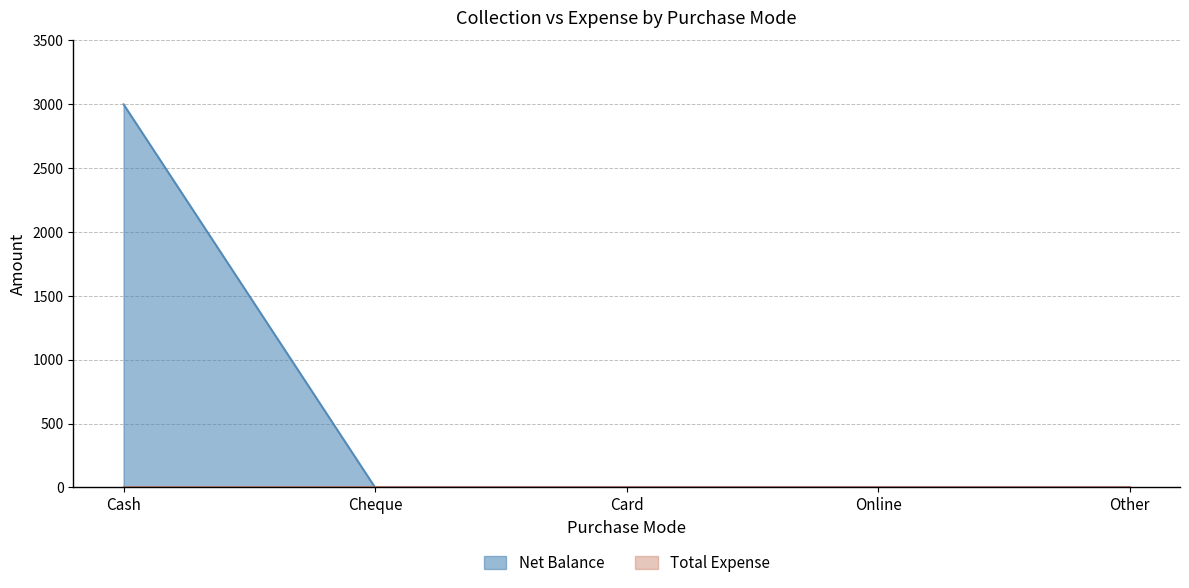

Does the chart display data point markers on the line(s)?

No